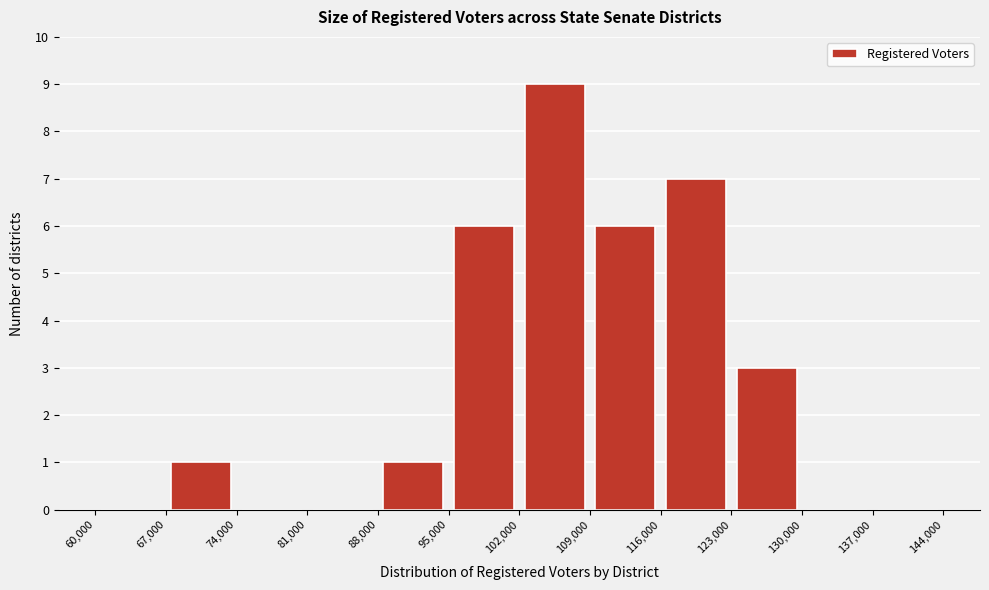

How tall is the bar that spans 102,000 to 109,000 on the x-axis? The values are not printed on the chart, so give them approximately, as read against the axis.

9